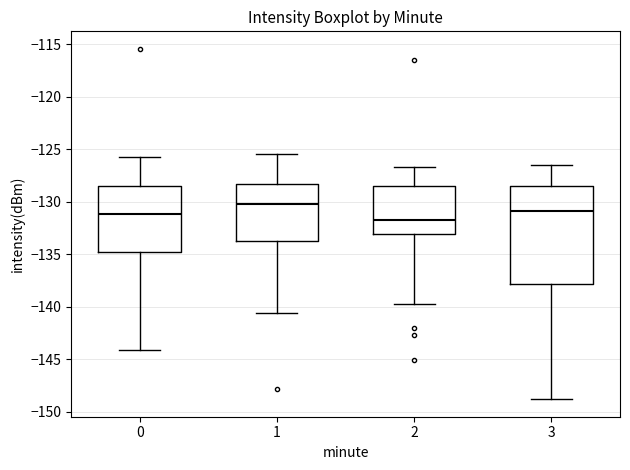

Reading left to right, read every box against the y-axis: the position of its median line, the range the box covers, and the ends of its whiskers. The values are not printed on the chart, so give them approximately, as read against the axis.

0: median -131.0, box -134.5 to -128.5, whiskers -144.0 to -126.0
1: median -130.0, box -133.5 to -128.5, whiskers -140.5 to -125.5
2: median -131.5, box -133.0 to -128.5, whiskers -139.5 to -126.5
3: median -131.0, box -138.0 to -128.5, whiskers -149.0 to -126.5